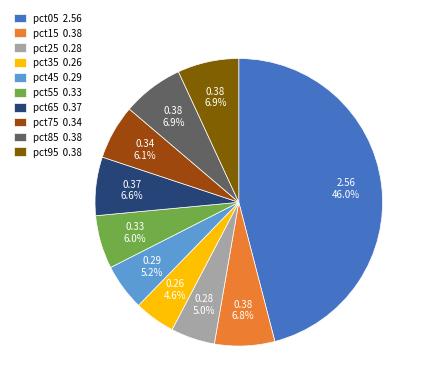

What percentage is the pct45 slice, to the nearest percent?

5%